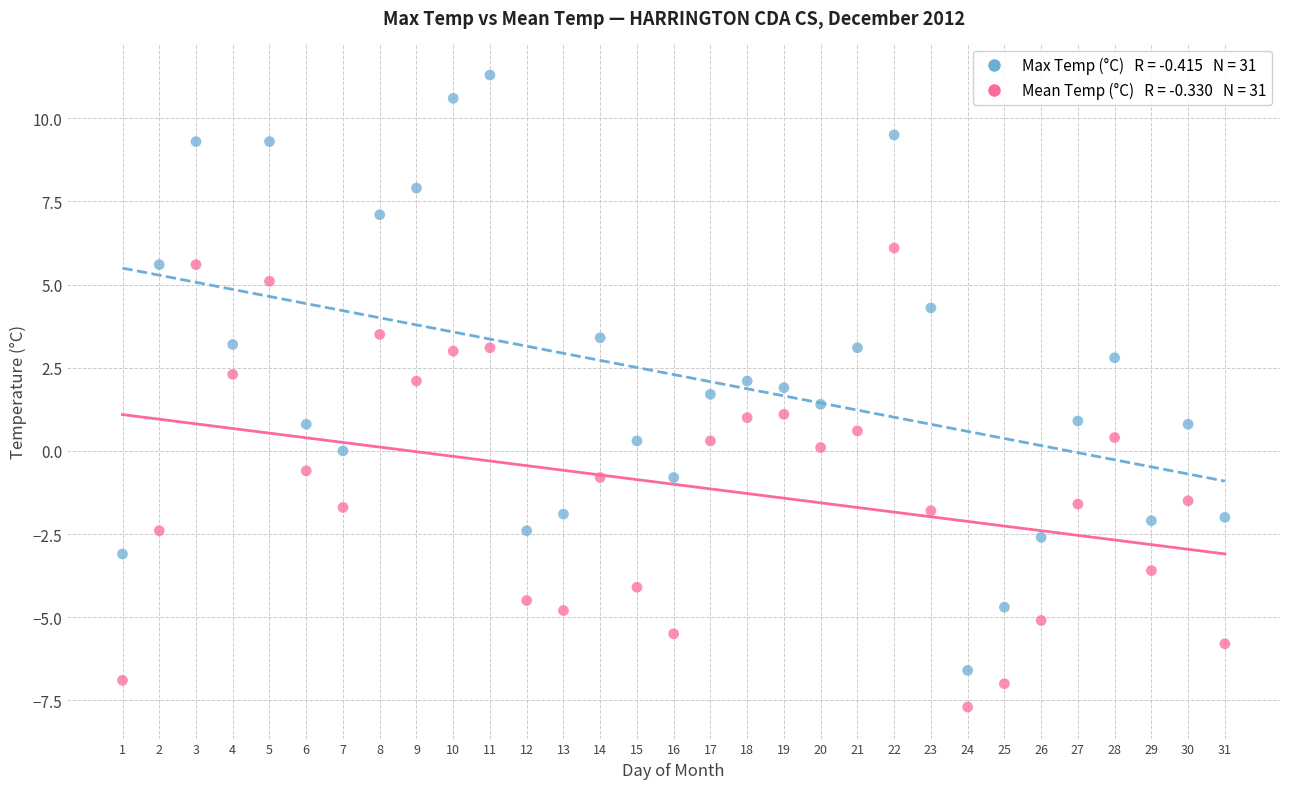

Across all data points, what is the range of X values (max minus min)?

30.0